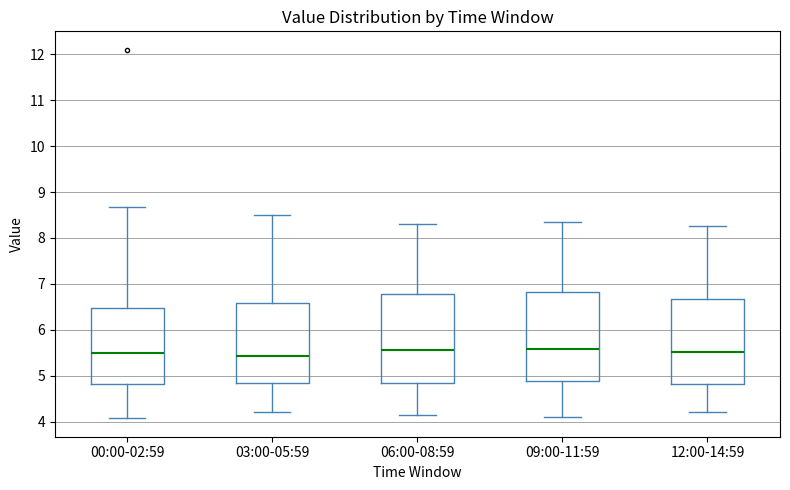

Reading left to right, read every box against the y-axis: the position of its median line, the range the box covers, and the ends of its whiskers. The values are not printed on the chart, so give them approximately, as read against the axis.

00:00-02:59: median 5.5, box 4.8 to 6.5, whiskers 4.1 to 8.7
03:00-05:59: median 5.4, box 4.8 to 6.6, whiskers 4.2 to 8.5
06:00-08:59: median 5.6, box 4.8 to 6.8, whiskers 4.2 to 8.3
09:00-11:59: median 5.6, box 4.9 to 6.8, whiskers 4.1 to 8.4
12:00-14:59: median 5.5, box 4.8 to 6.7, whiskers 4.2 to 8.3